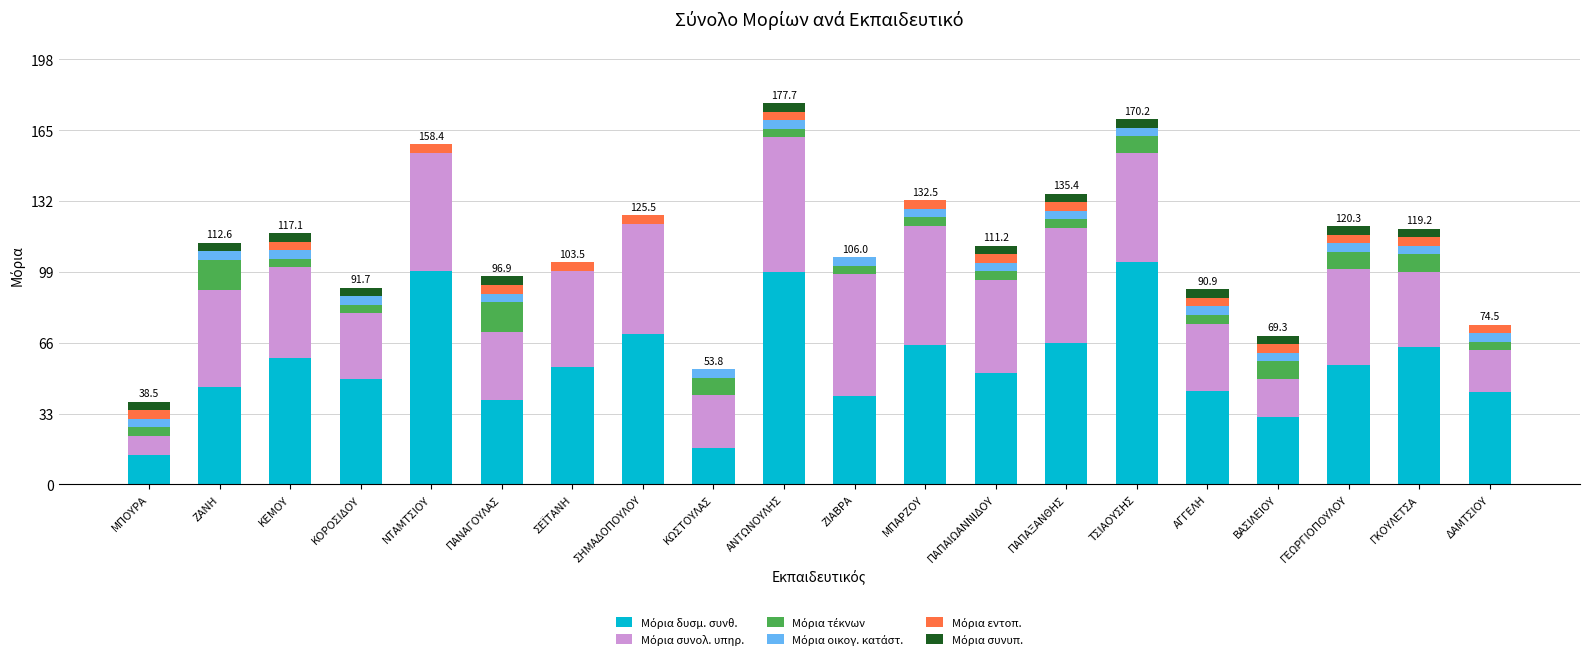

Does the chart contain stacked bars?

Yes